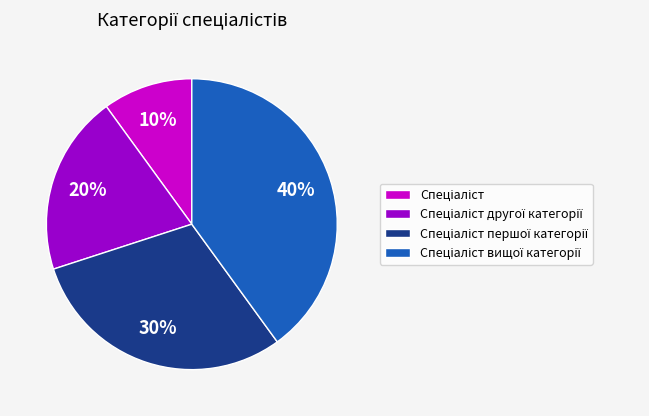

Does any single category account for the majority?

No